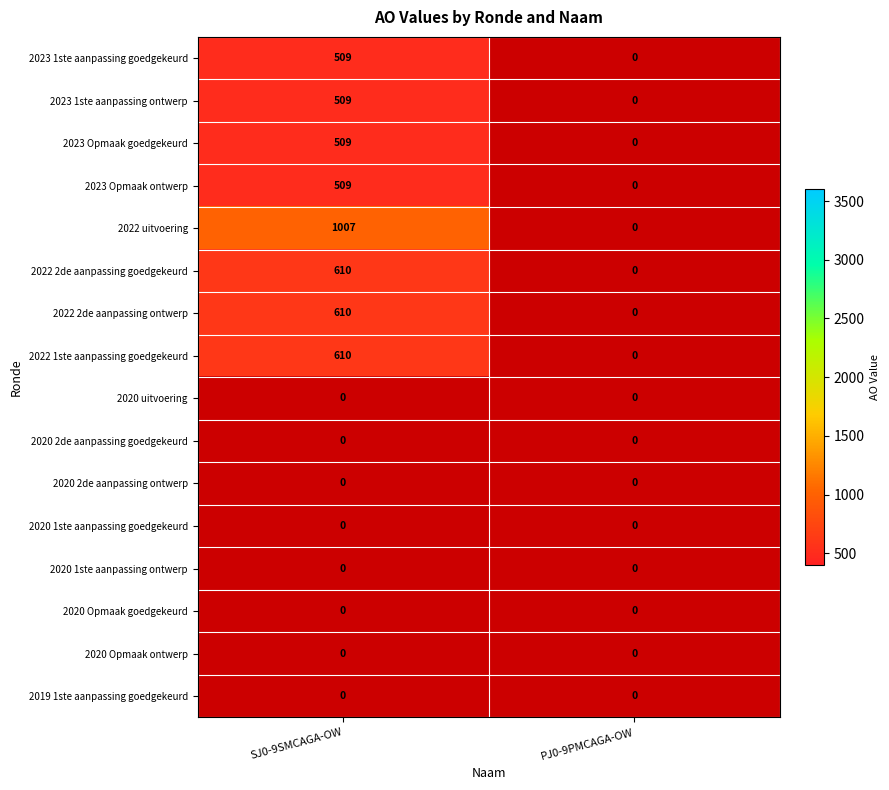

True or false: 2022 2de aanpassing goedgekeurd has a value of 610 at SJ0-9SMCAGA-OW.

True